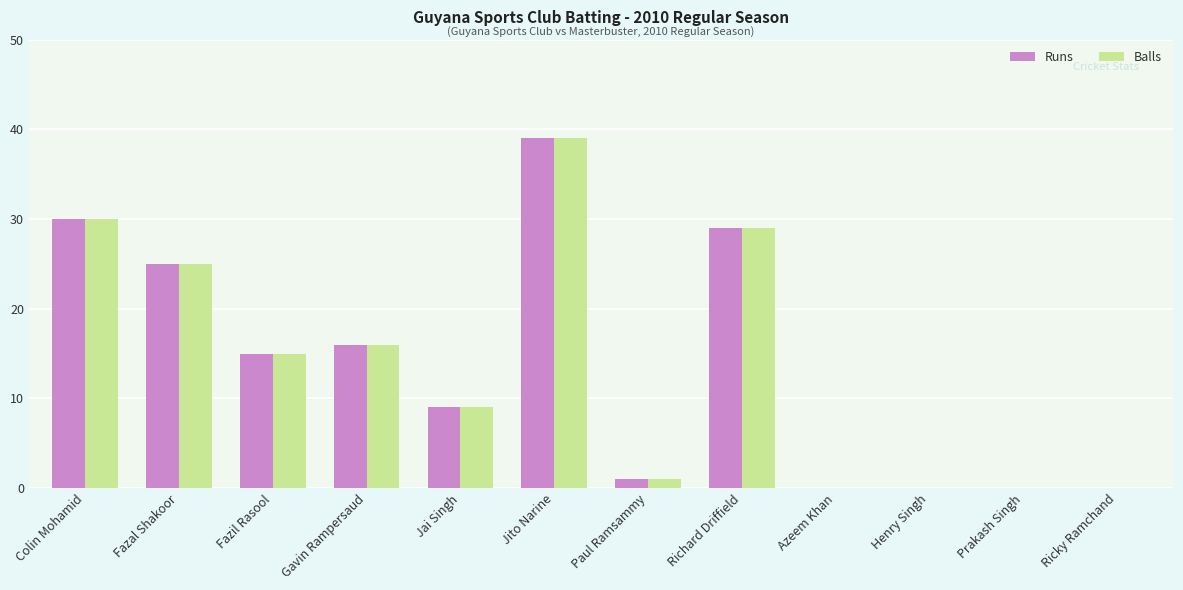

At which category is the sum across all series the highest?

Jito Narine